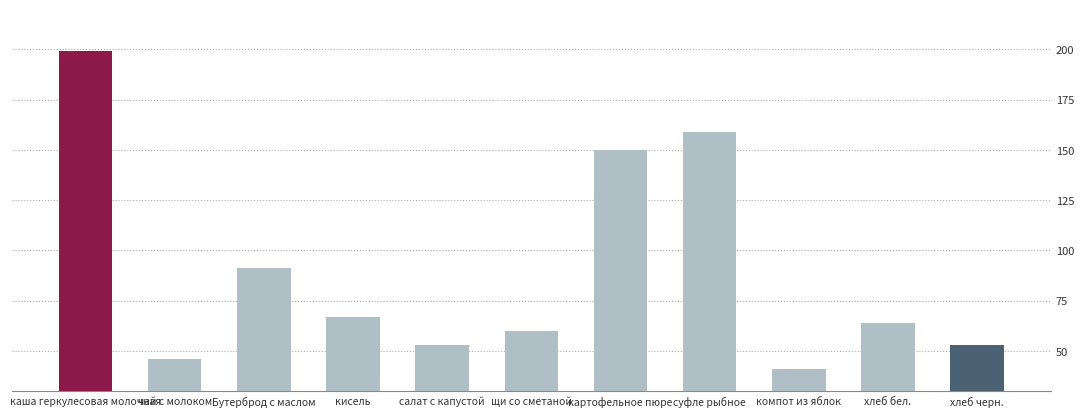

Read the value at щи со сметаной.

60